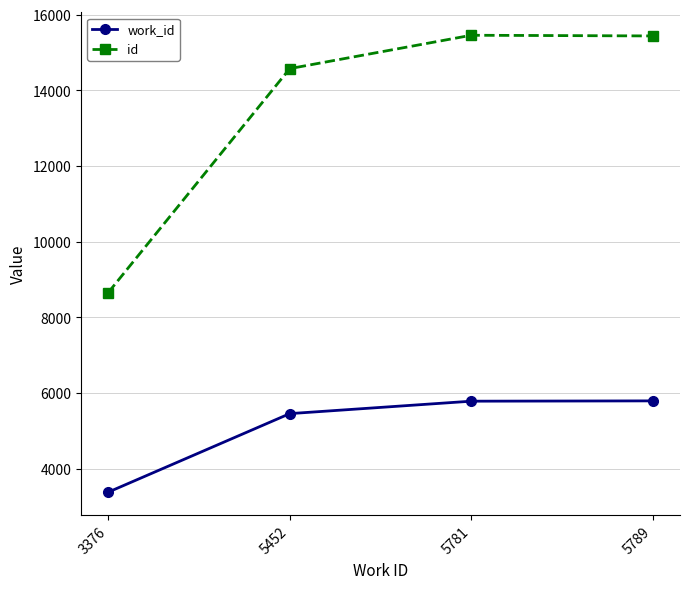

How many lines are shown in the chart?

2